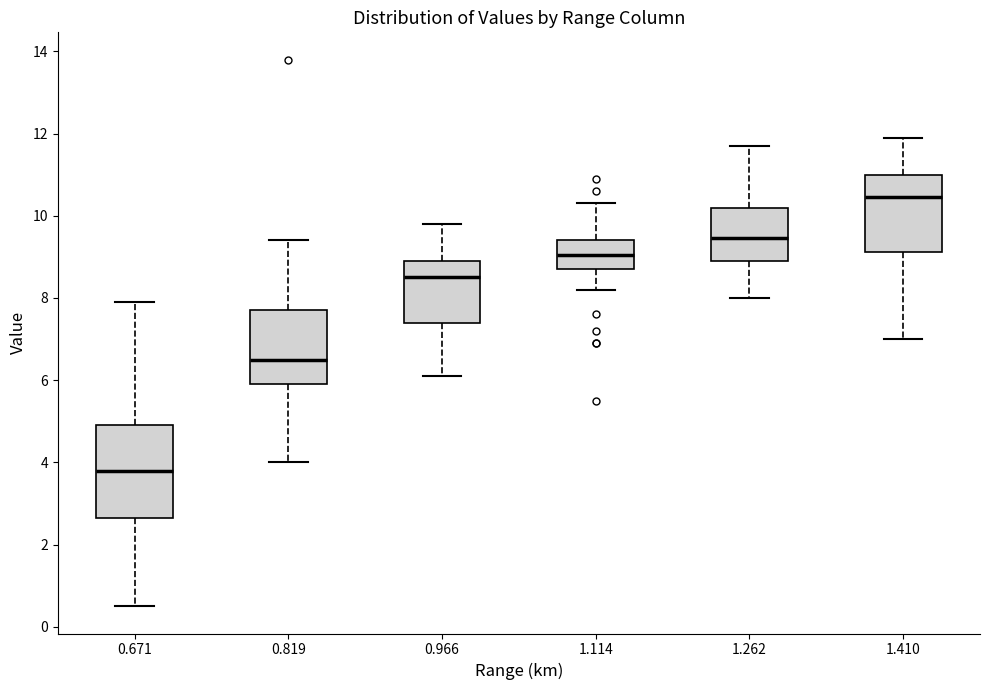

Which box is the tallest, from its lower edge to its upper edge?

0.671